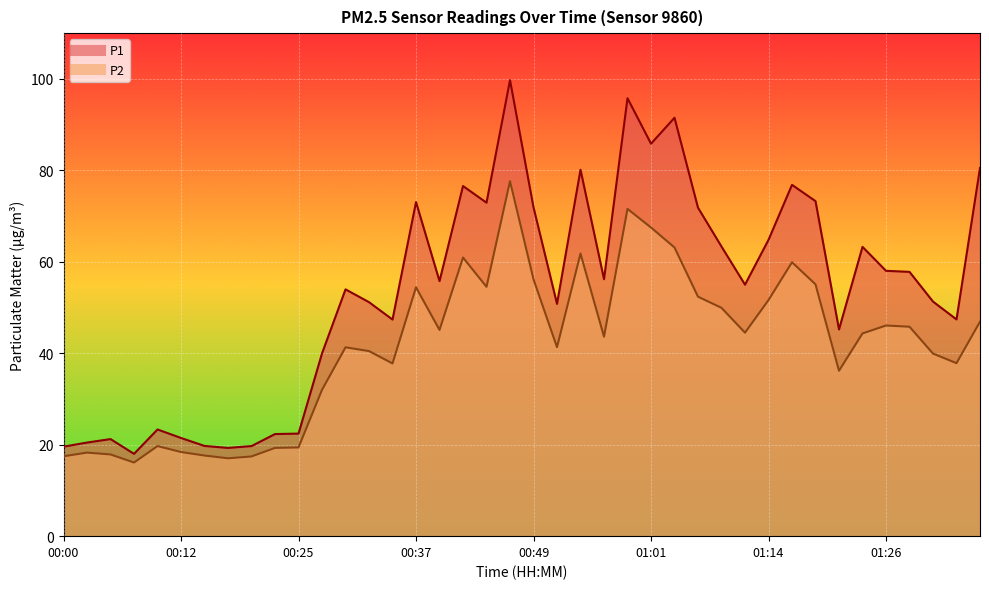

True or false: P1 has a value of 58.9 at 01:01.

False